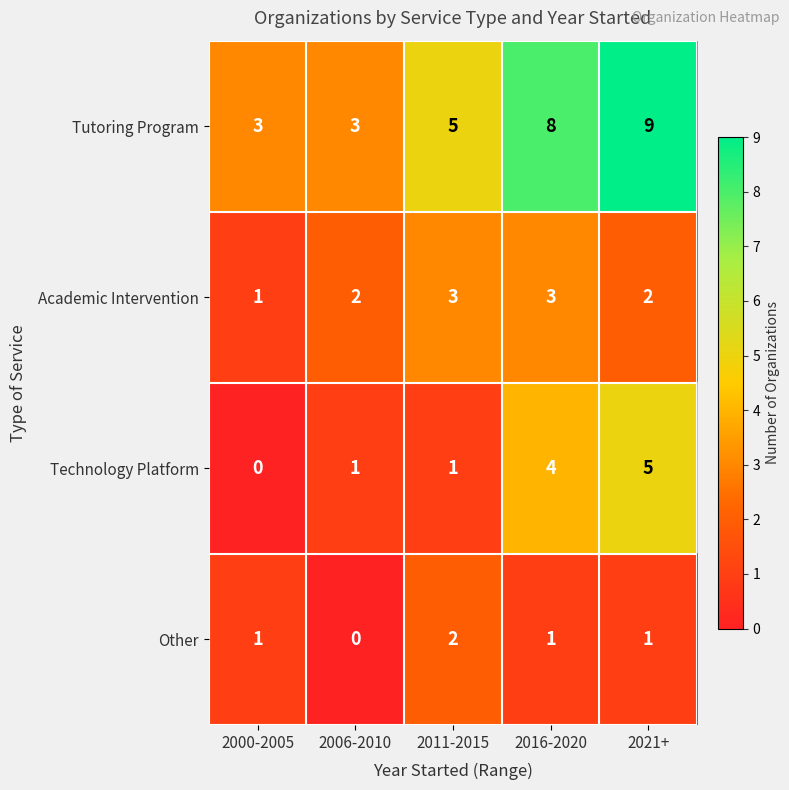

The value of Academic Intervention at 2006-2010 is 1. True or false?

False